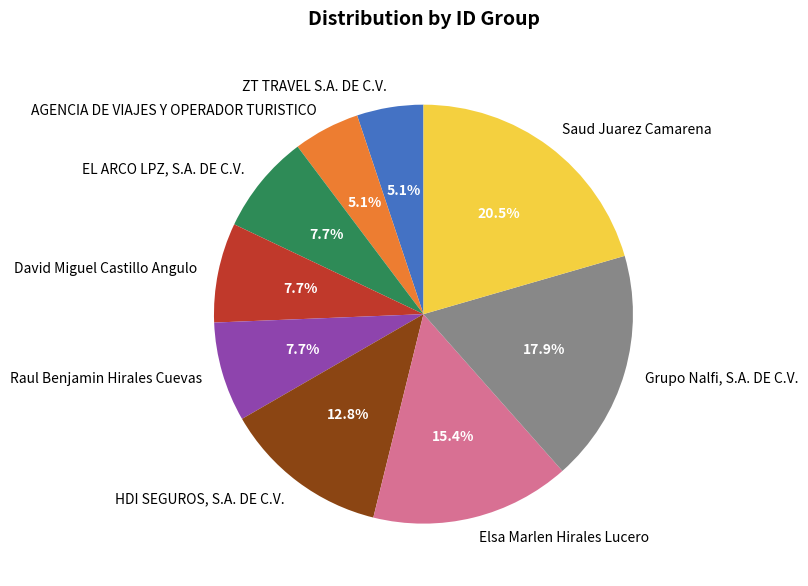

Is there a majority slice in this chart?

No